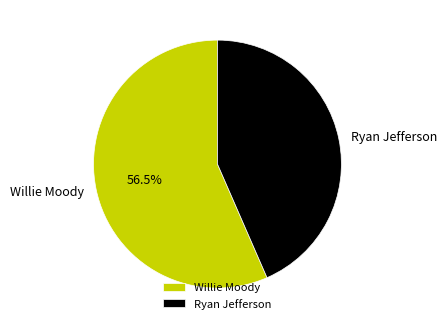

Is Ryan Jefferson the majority of the pie?

No